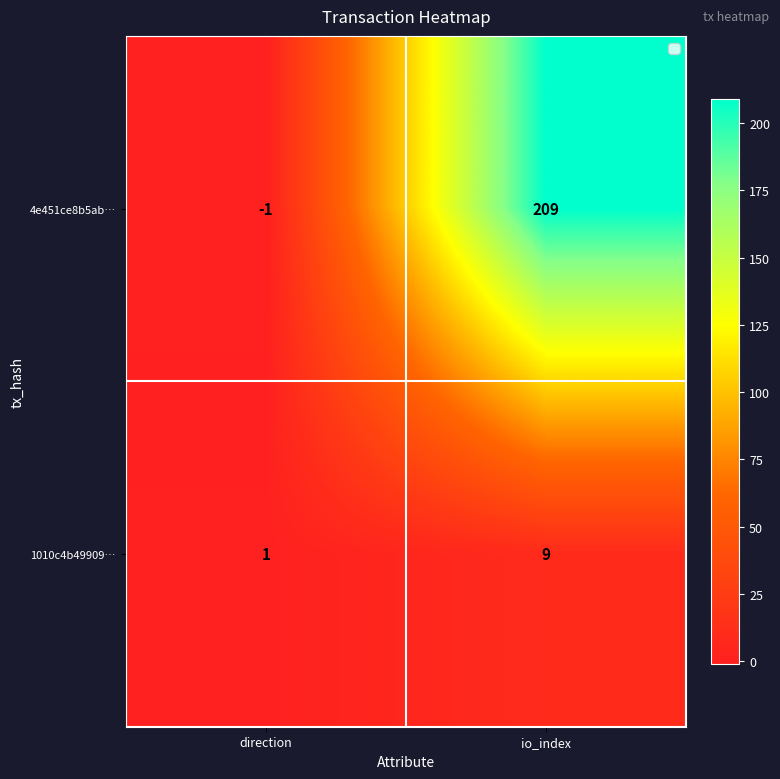

The value of 1010c4b49909… at io_index is 4. True or false?

False